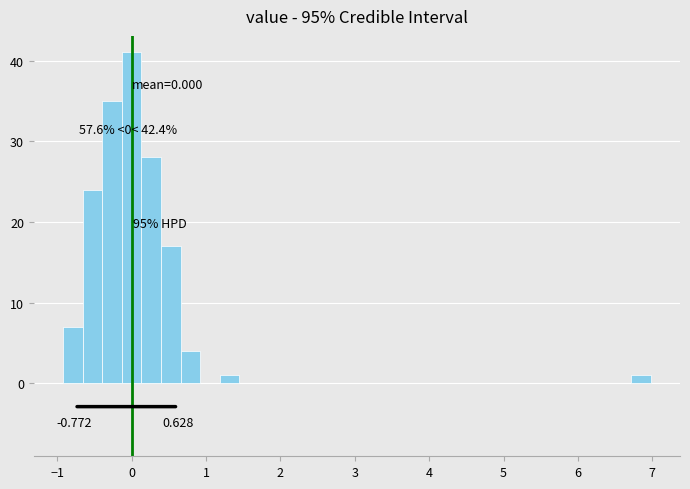

Read against the x-axis, roughly where is the centre of the tallest bar?

0.0